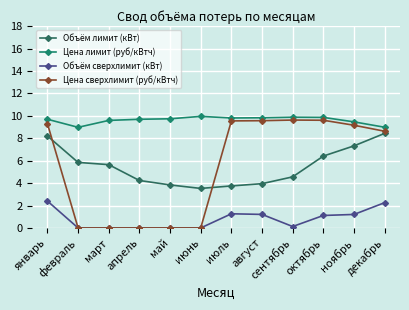

At which category does Цена лимит (руб/кВтч) reach its first local valley?

февраль